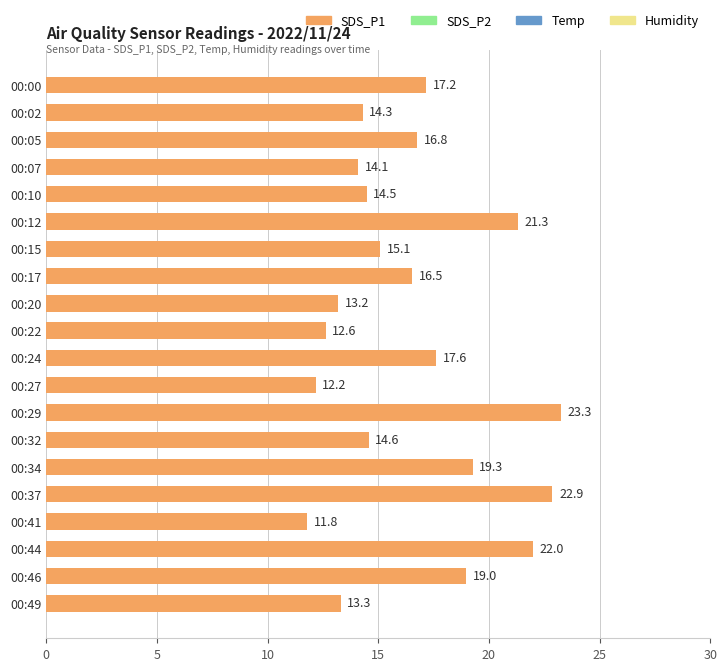

True or false: the data shows 3.6 at 00:20.

False